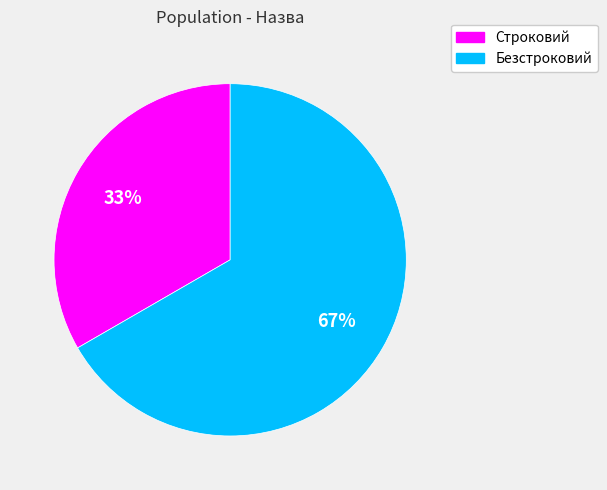

Is there a majority slice in this chart?

Yes